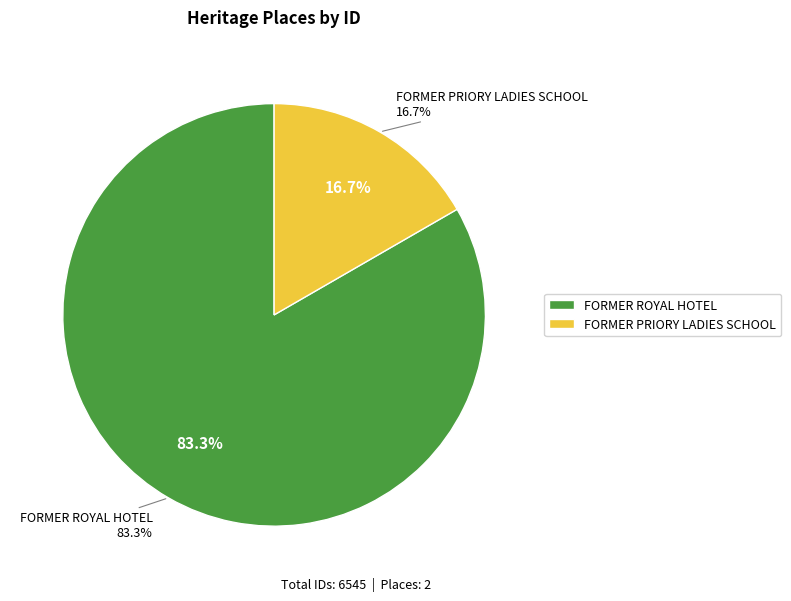

True or false: FORMER ROYAL HOTEL accounts for 83% of the total.

True